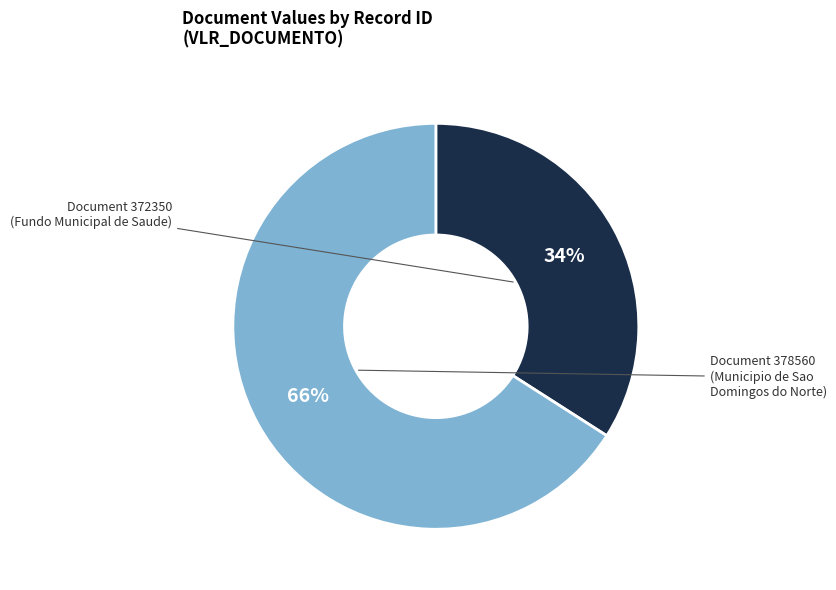

Does any single category account for the majority?

Yes